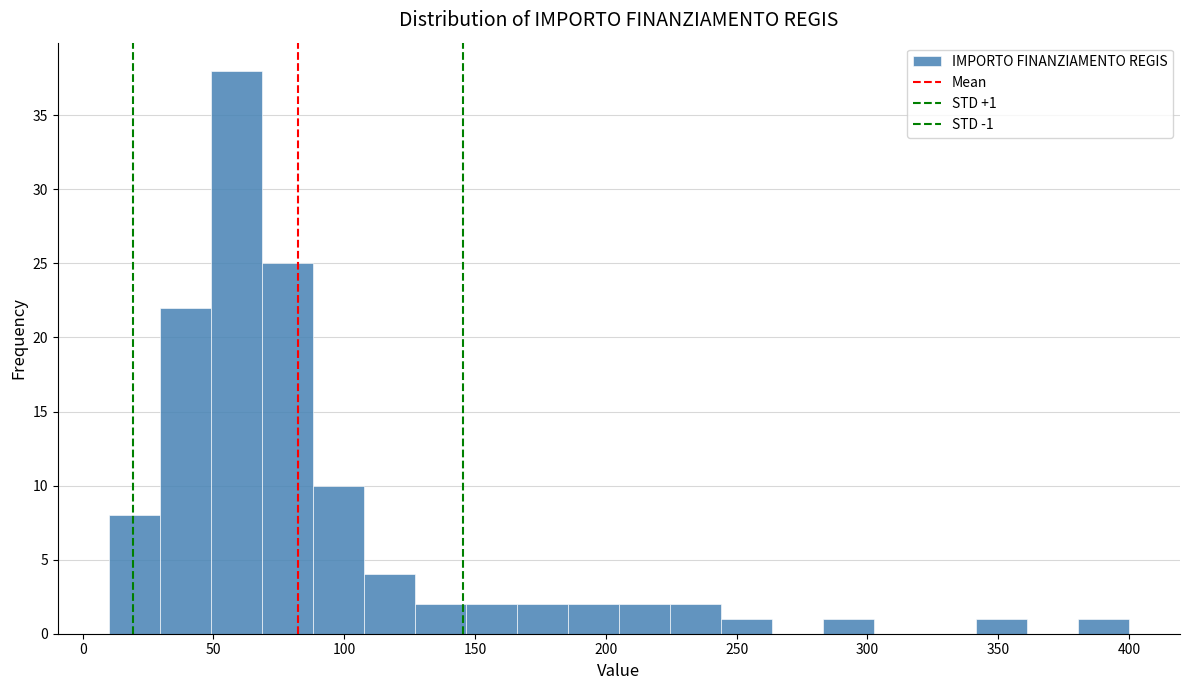

Around what value on the x-axis is the tallest bar? Give the approximate position of its centre, as read against the axis.

60